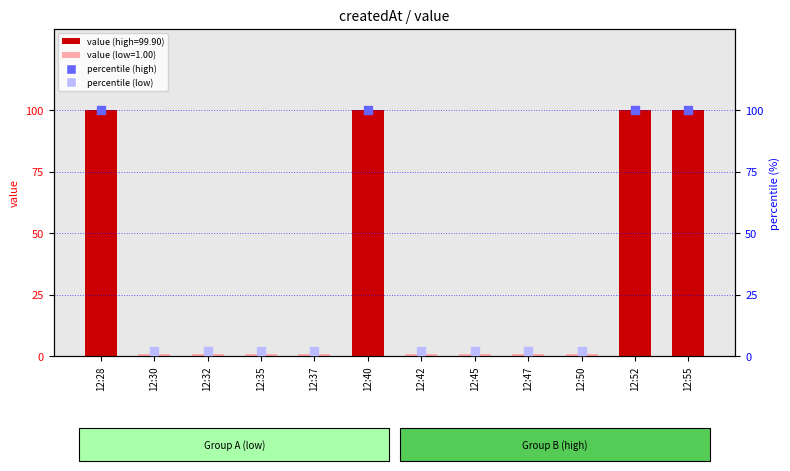

What is the change in value from 12:47 to 12:55?

+98.9